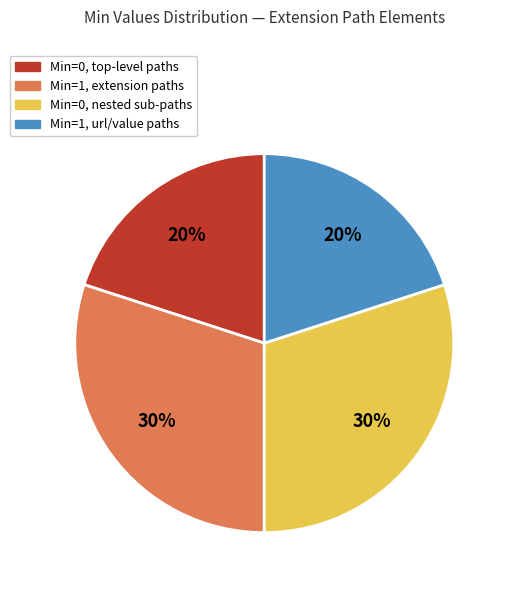

Is there a majority slice in this chart?

No